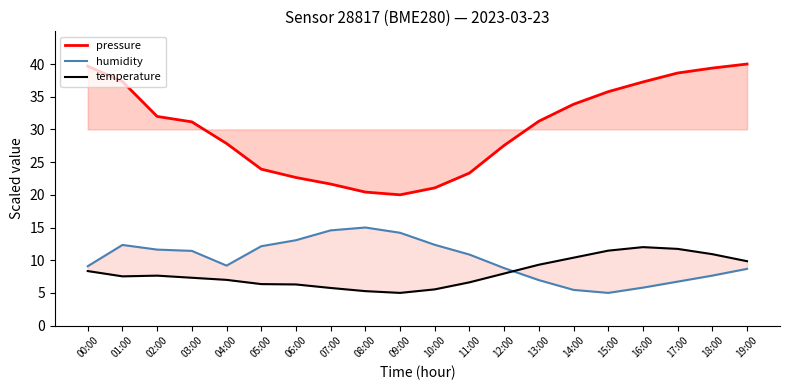

Which series has the largest total across all categories?

pressure